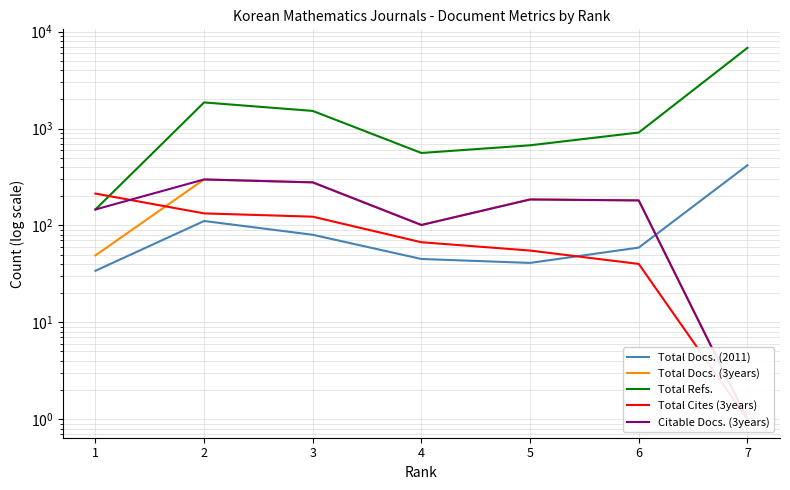

Which series has the largest total across all categories?

Total Refs.